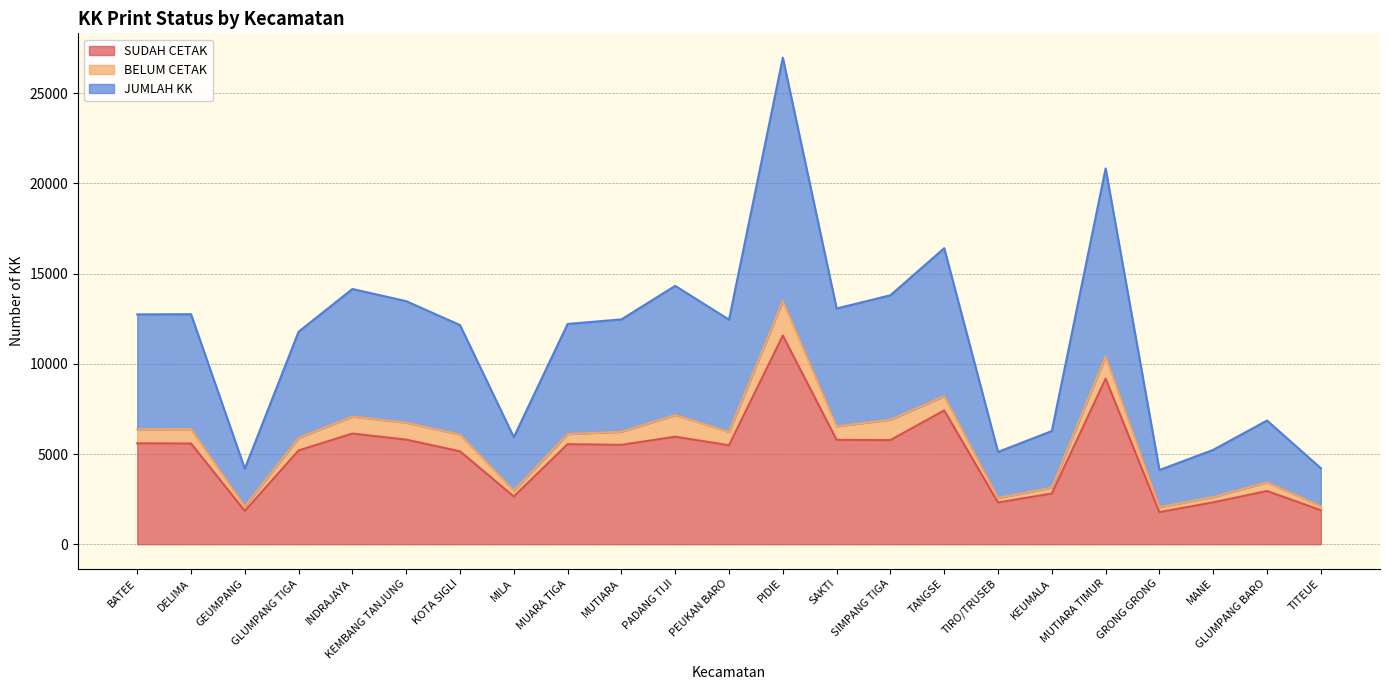

What is the value of the JUMLAH KK point at the 3rd from the left?

2093